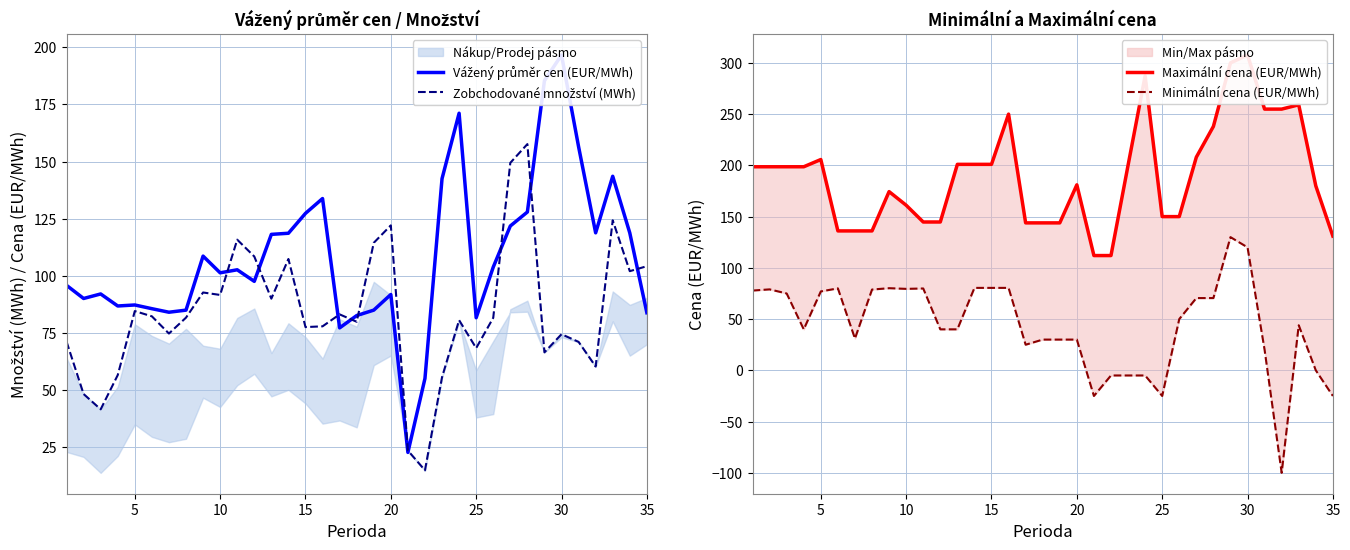

Count the number of categories in the chart.

35